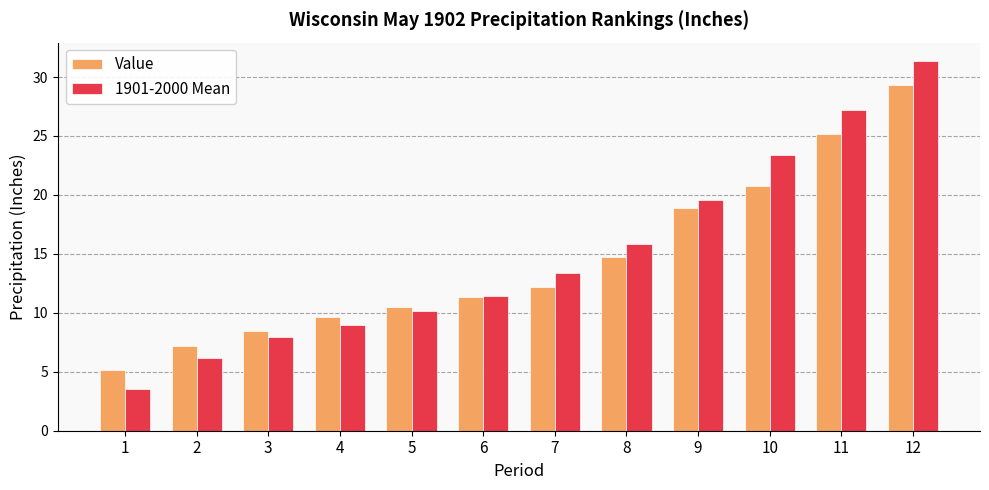

What is the average value of the Value series?

14.4